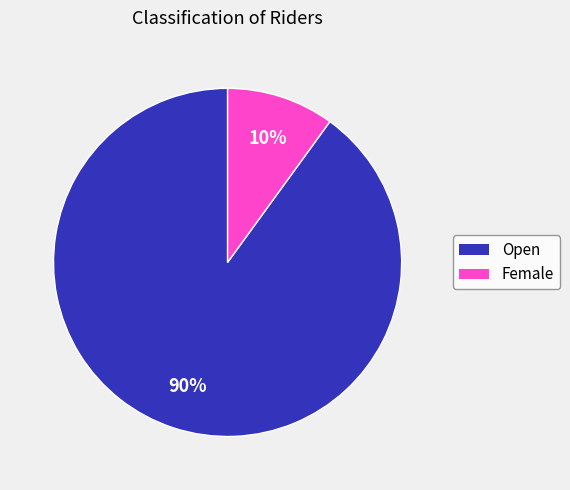

How many segments does this pie chart have?

2